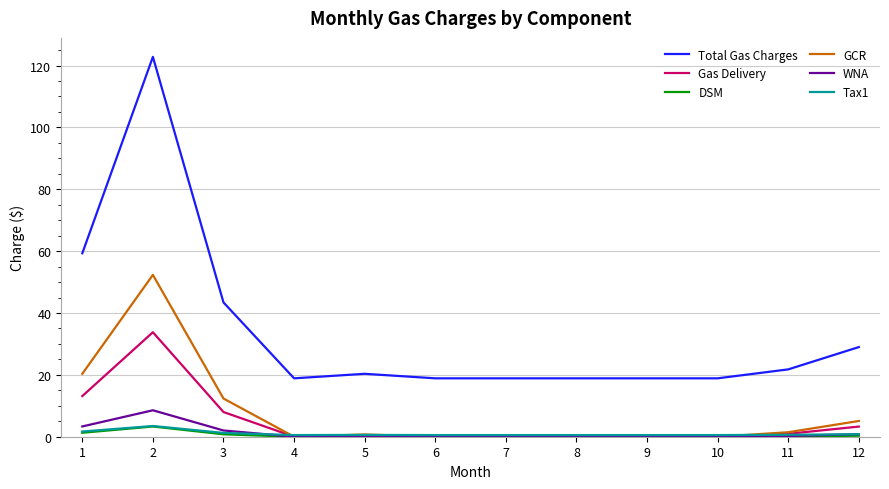

What is the total value across all series at 1?

99.1